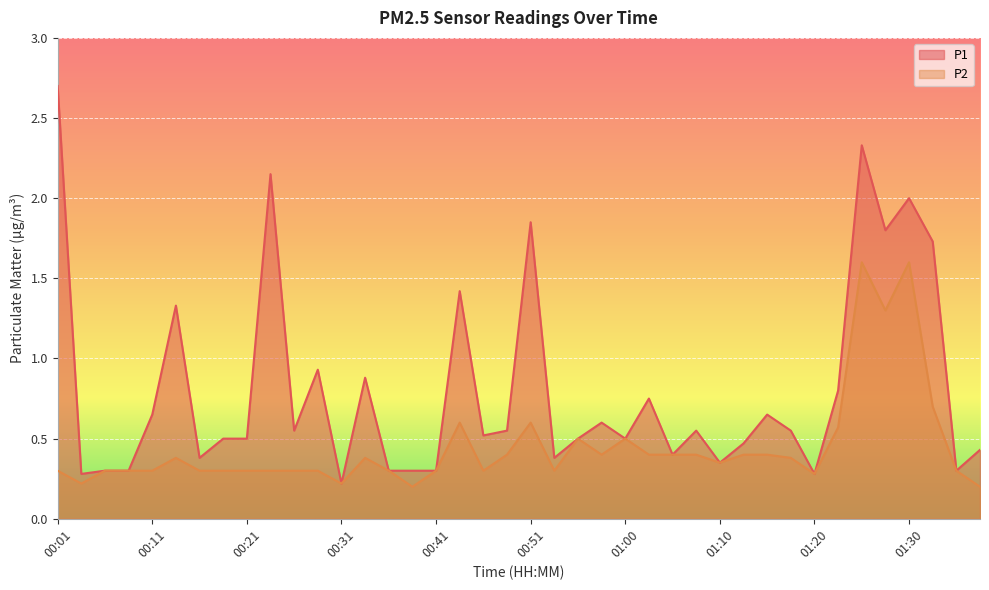

What are all the series names shown in the legend?

P1, P2